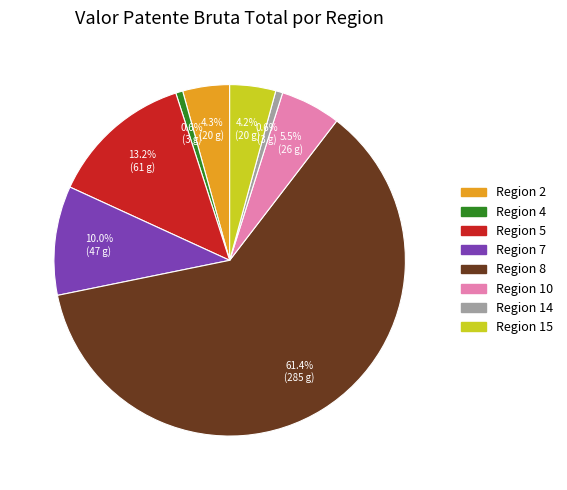

To the nearest percent, what is the average slice percentage?

12%